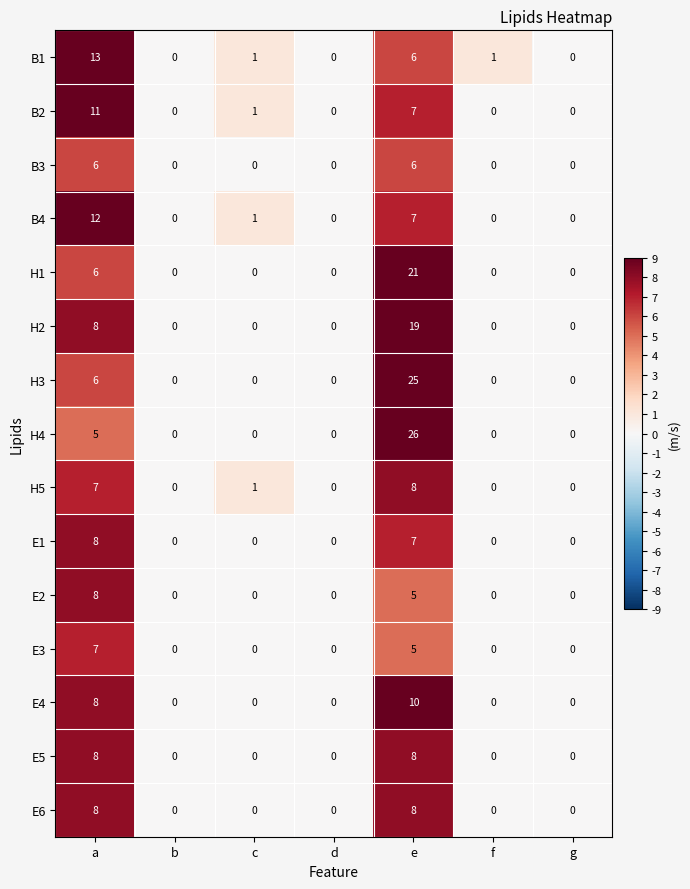

True or false: B4 has a value of 1 at c.

True